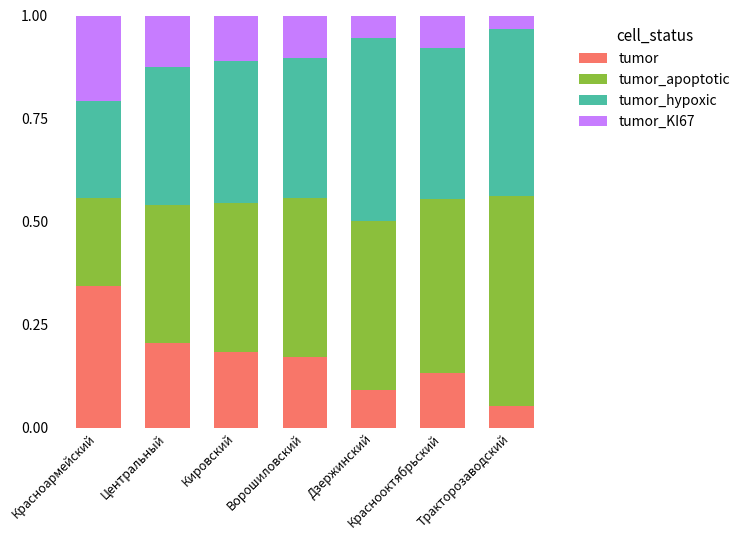

At which label does tumor reach its minimum?

Тракторозаводский